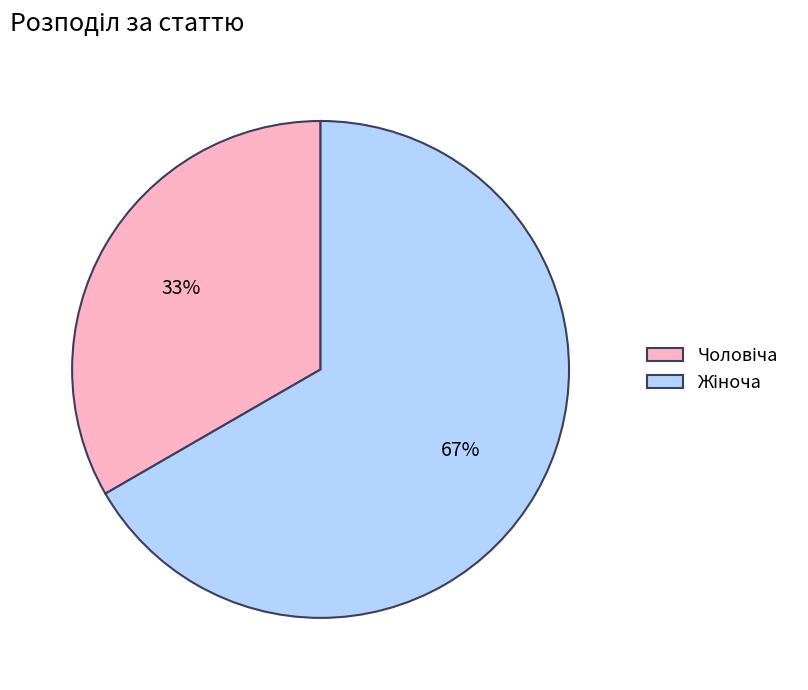

Does any single category account for the majority?

Yes